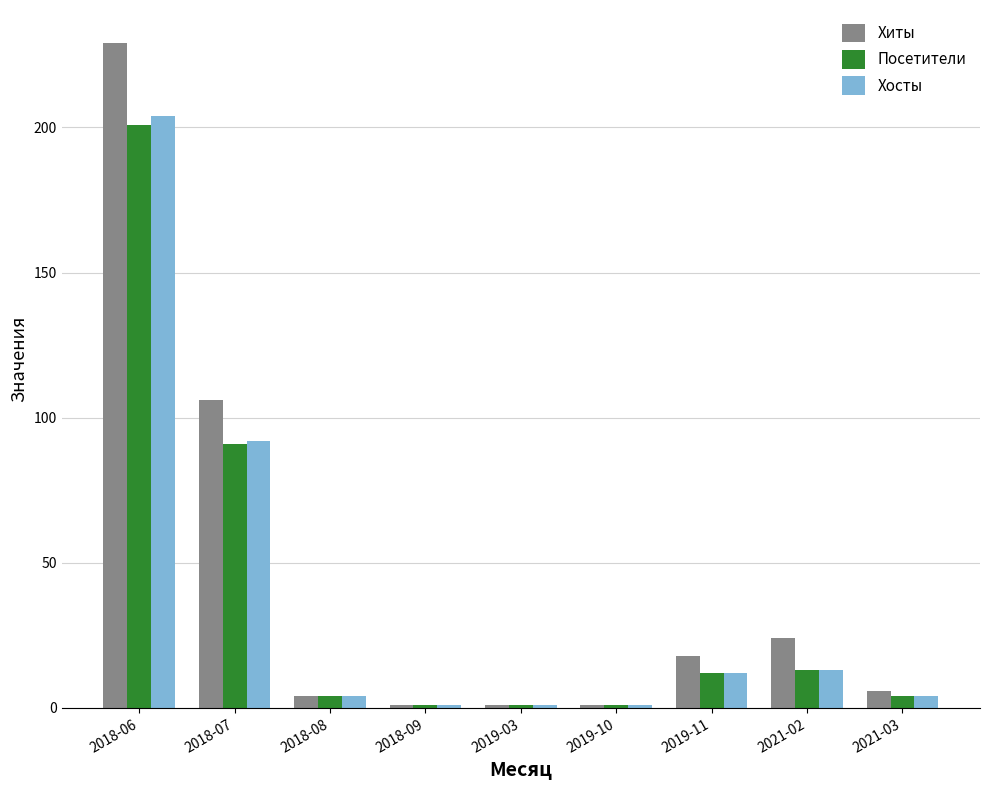

How many data points does each series have?

9